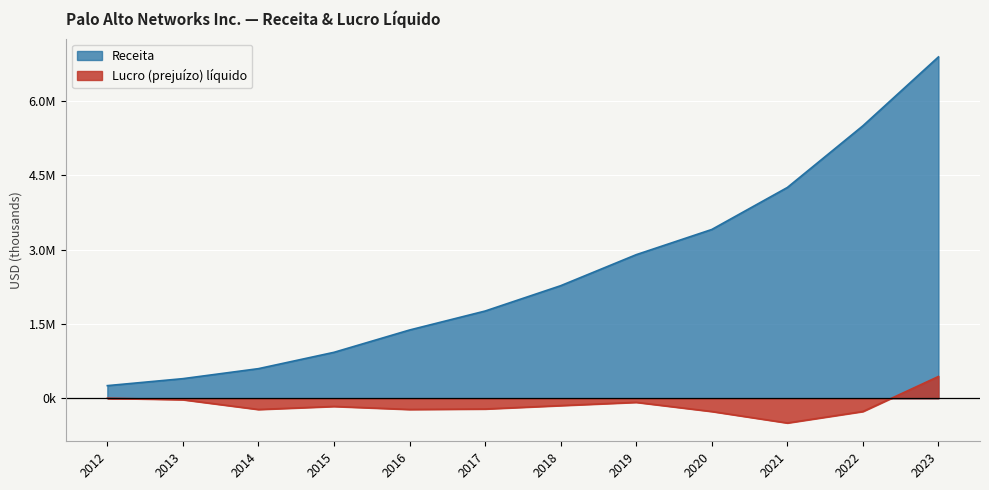

What are all the series names shown in the legend?

Receita, Lucro (prejuízo) líquido